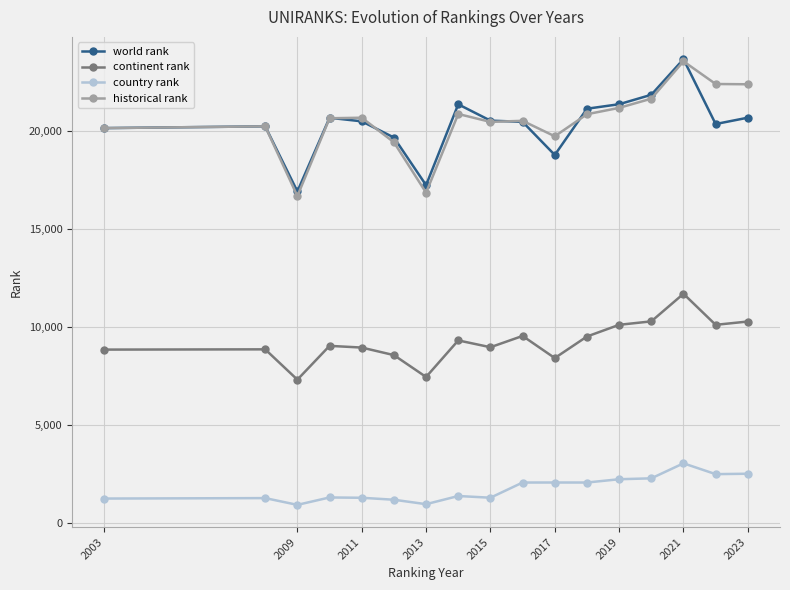

What is the maximum value shown in the chart?

23679.0